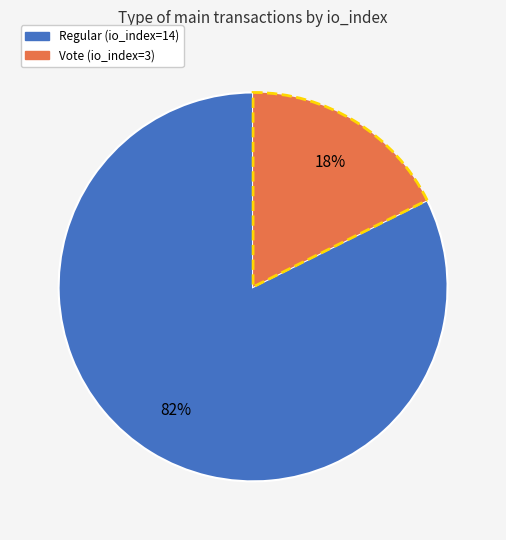

What percentage is the Vote (io_index=3) slice, to the nearest percent?

18%